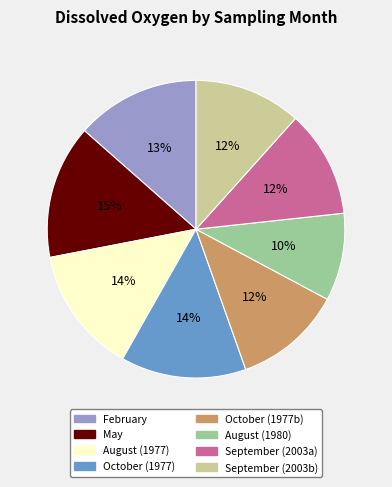

To the nearest percent, what is the average slice percentage?

12%